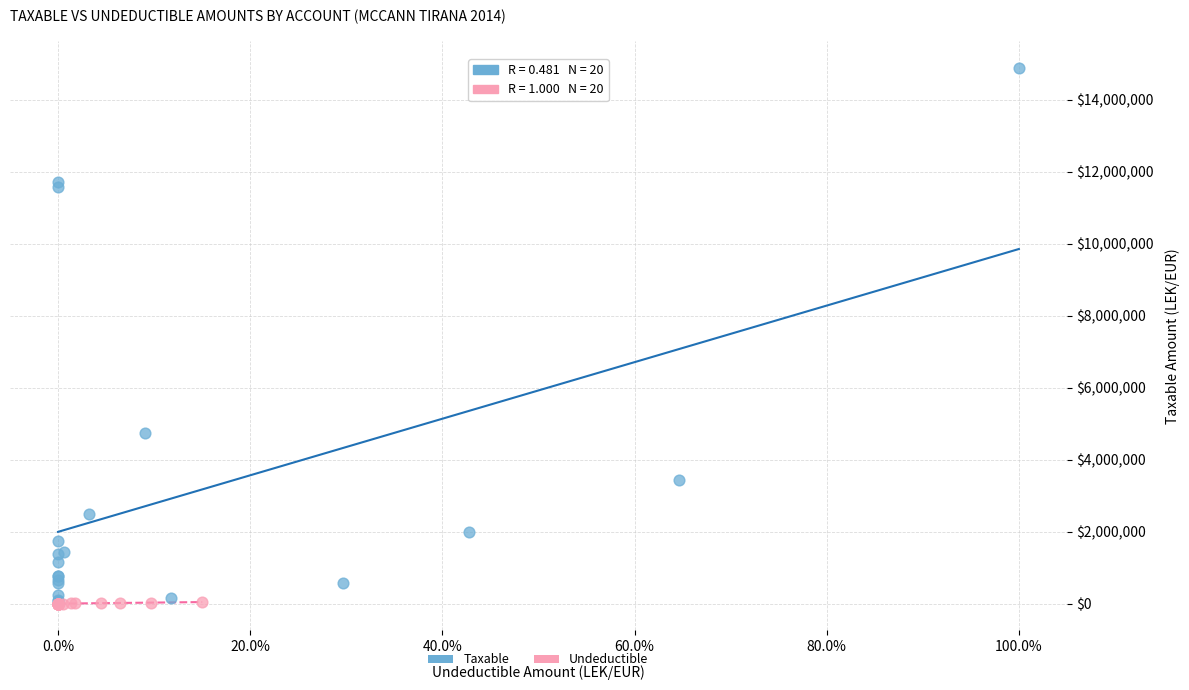

Which series contains the highest Y value?

Taxable